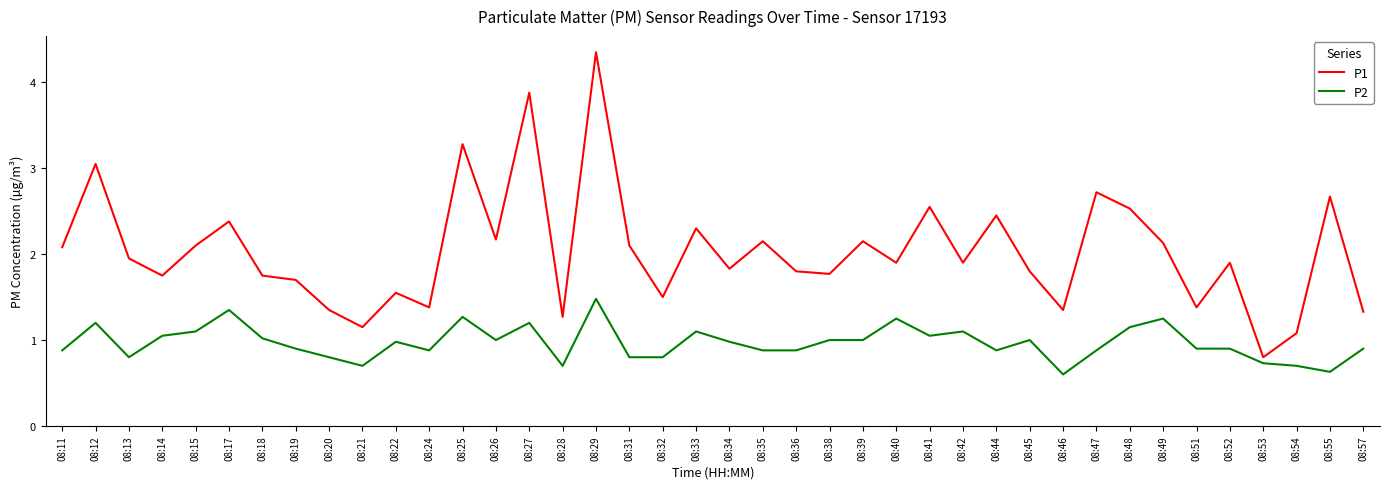

At which category is the sum across all series the highest?

08:29